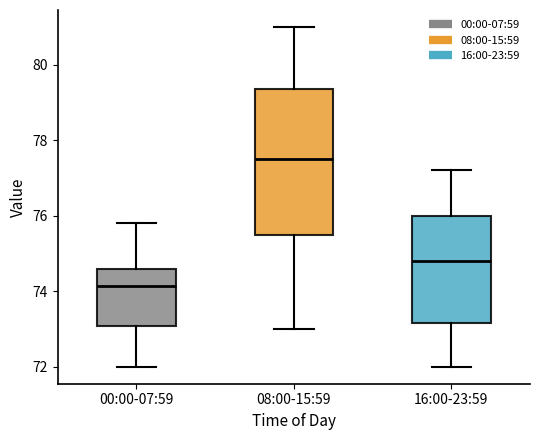

Reading left to right, read every box against the y-axis: the position of its median line, the range the box covers, and the ends of its whiskers. The values are not printed on the chart, so give them approximately, as read against the axis.

00:00-07:59: median 74.2, box 73.0 to 74.6, whiskers 72.0 to 75.8
08:00-15:59: median 77.6, box 75.6 to 79.4, whiskers 73.0 to 81.0
16:00-23:59: median 74.8, box 73.2 to 76.0, whiskers 72.0 to 77.2